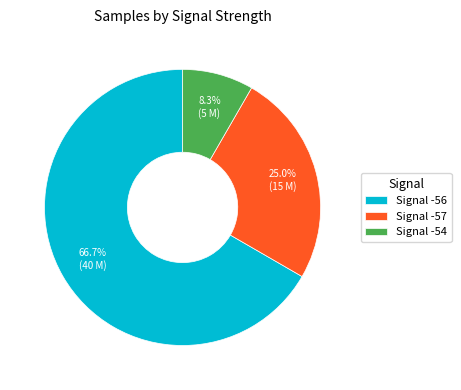

How many slices are in this pie chart?

3